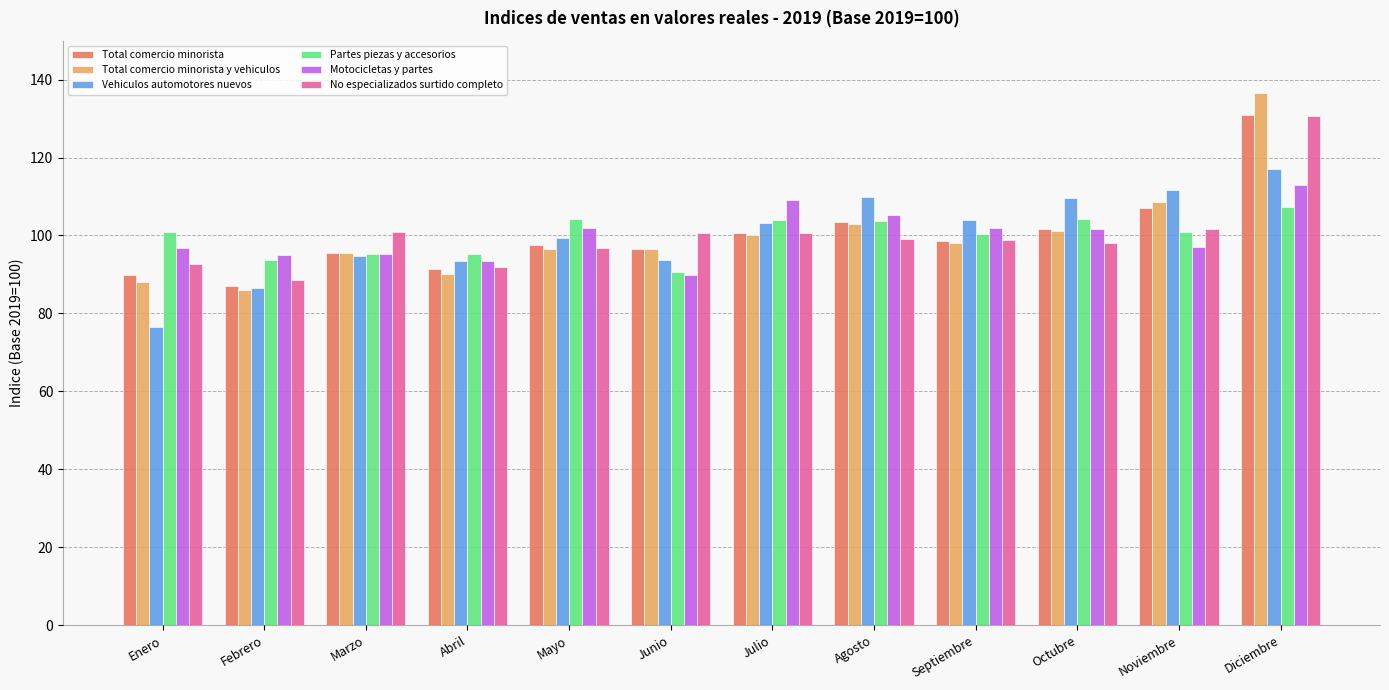

What is the sum of all Total comercio minorista y vehiculos values?

1200.0